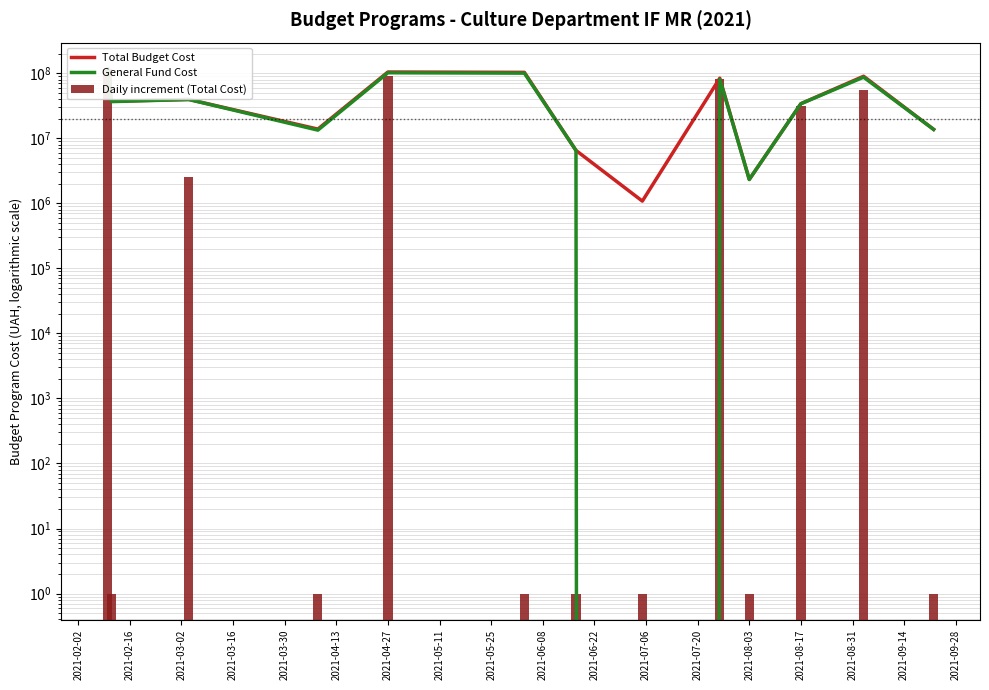

Reading left to right, what are all the values shown in this chart?

Total Budget Cost: 116896000	37090600	39593910	13849373	104566946	103239310	6511000	1082272	83963586	2329000	34050860	89979714	13710225
General Fund Cost: 113651000	36652700	39504316	13356501	101797352	100469716	6511000	0	80721120	2329000	33954266	87071120	13693225
Daily increment (Total Cost): 116896000	1	2503310	1	90717573	1	1	1	82881314	1	31721860	55928854	1